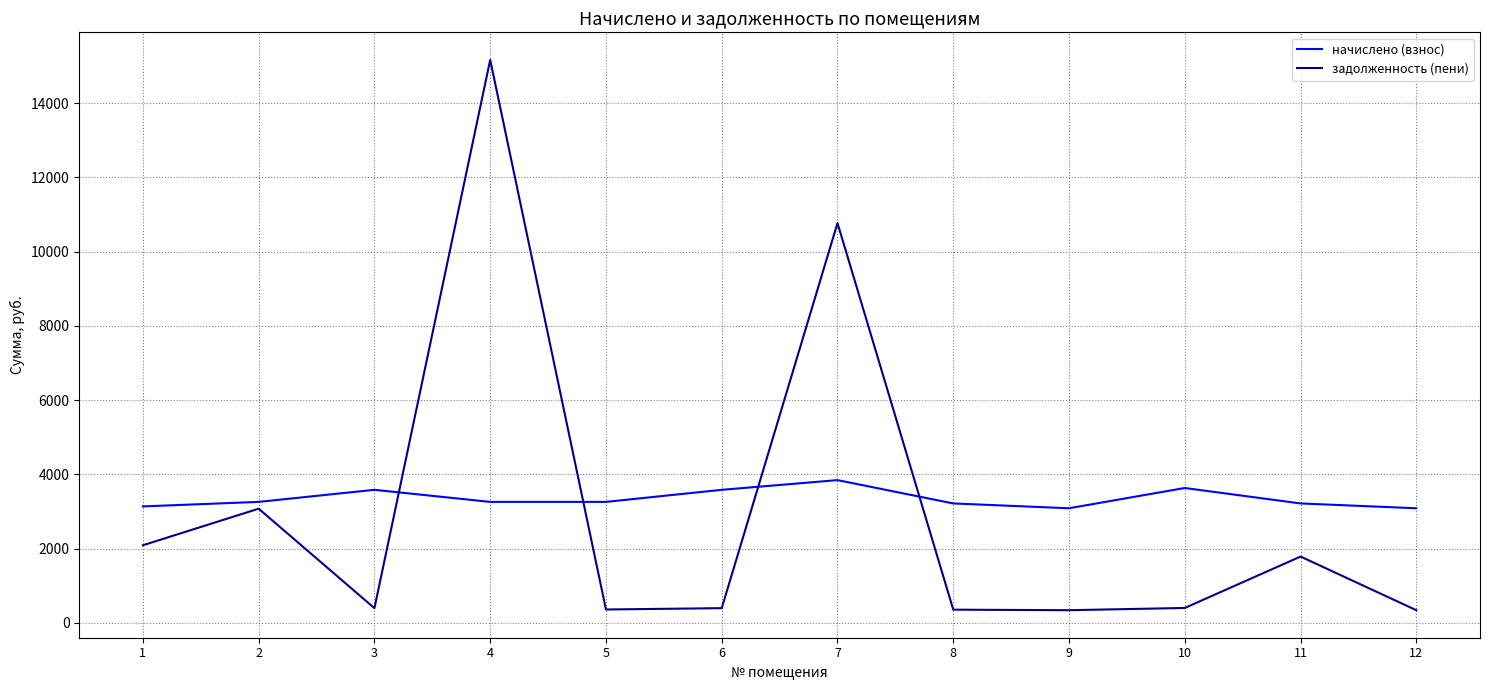

What is the minimum value for задолженность (пени)?

343.2